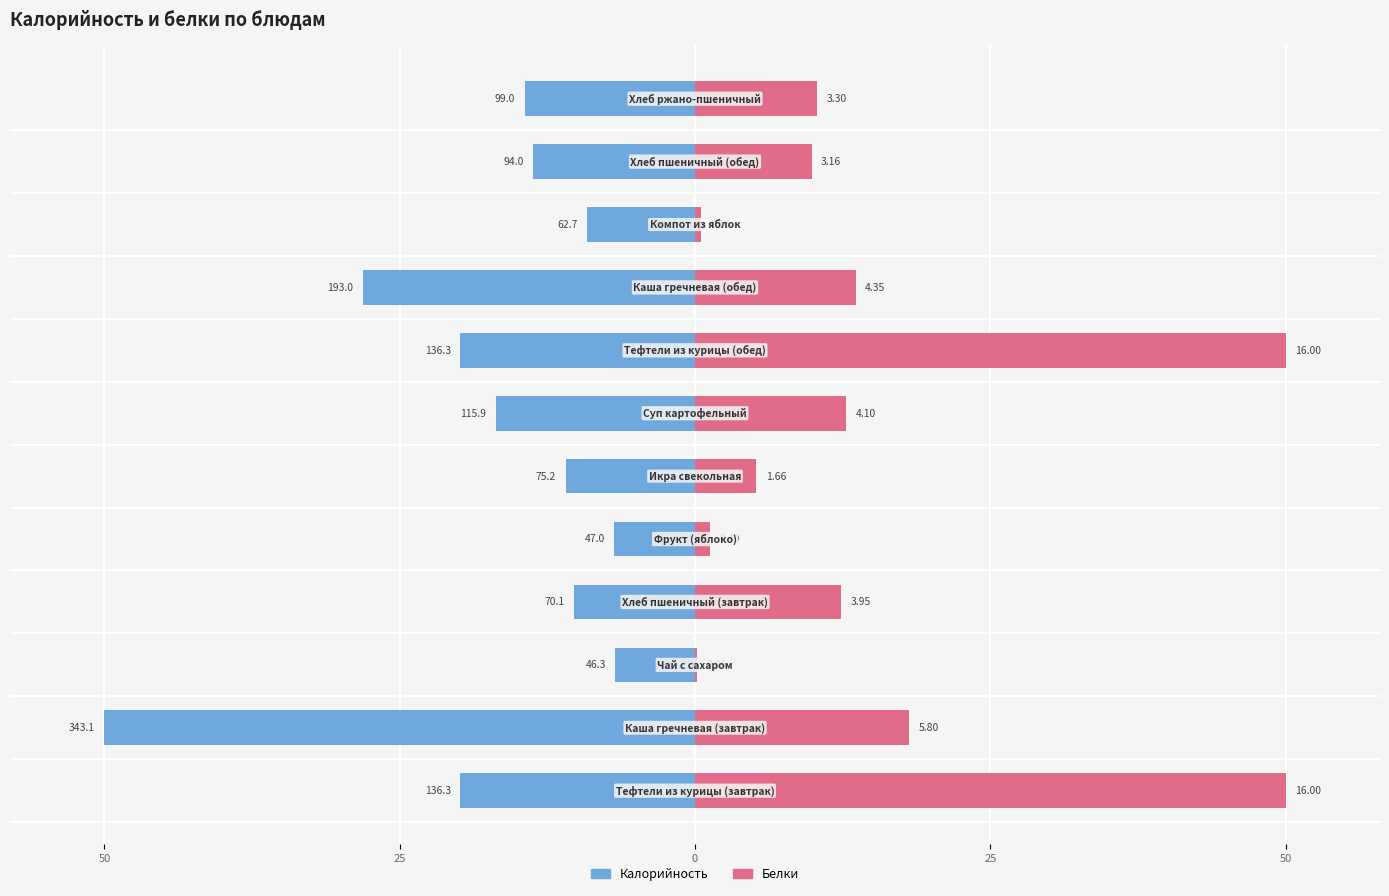

What is the total value across all series at 10?

-3.8